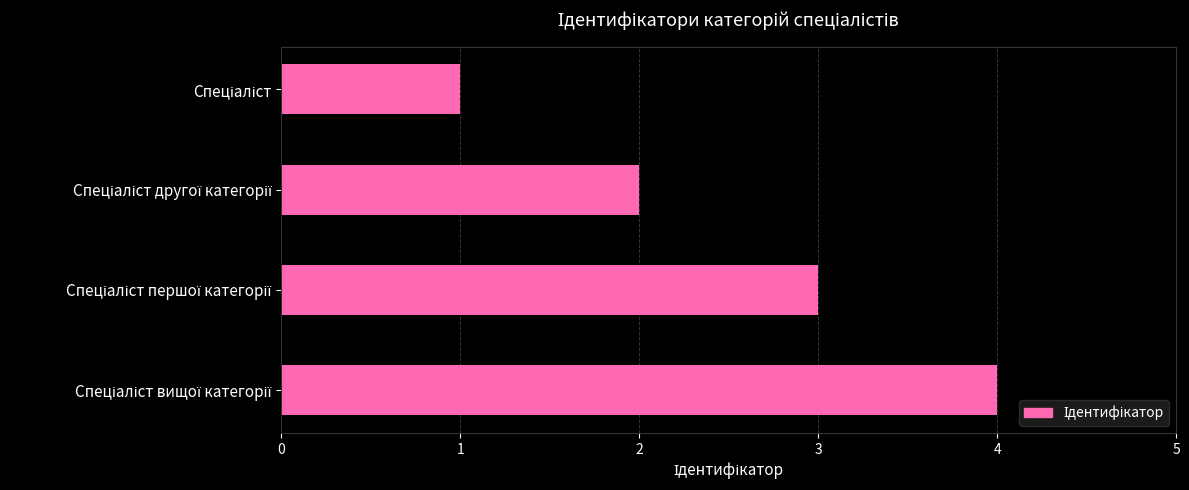

Count the values in the range 2 to 4.

3